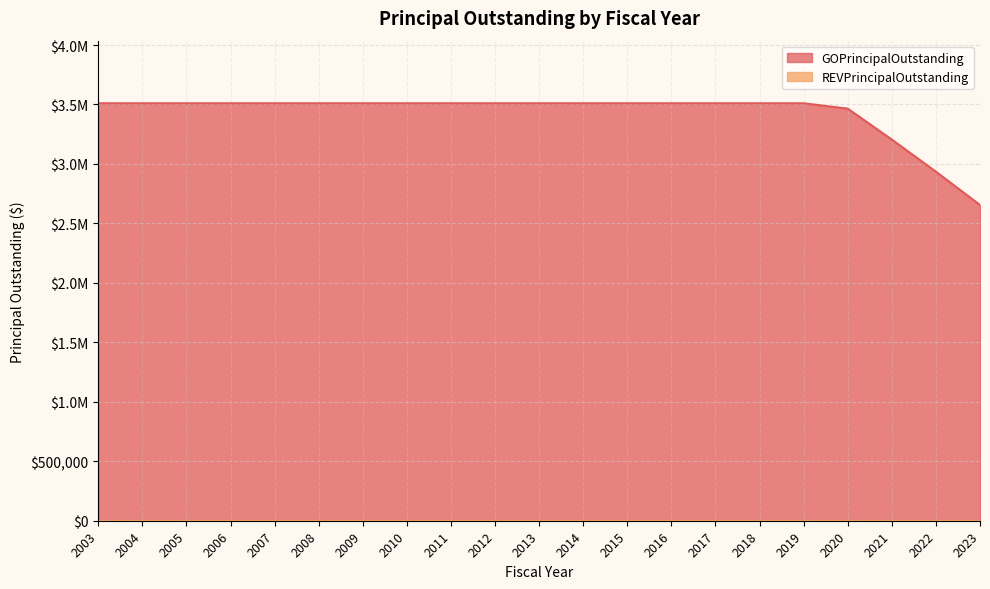

Where is the data nearest to the value 3082500?

2021